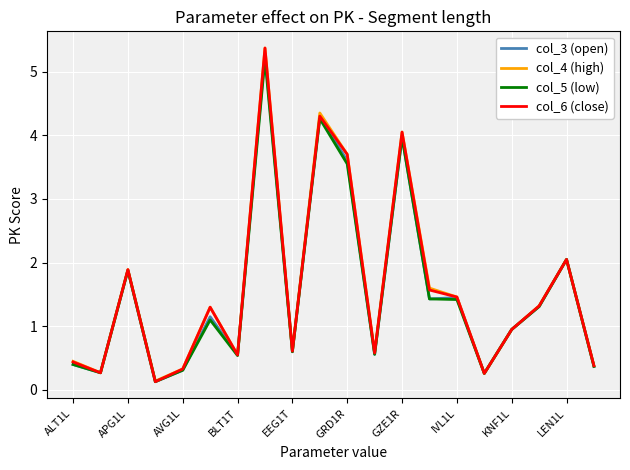

What is the highest value of the col_4 (high) series?

5.4